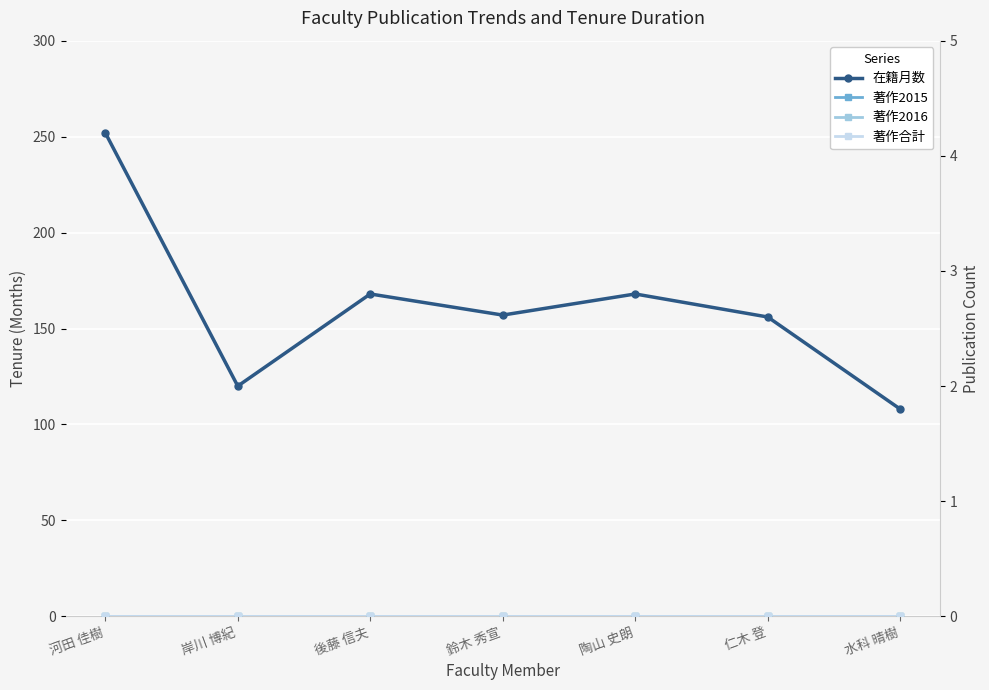

True or false: 著作2016 has more than 0 interior local peaks.

False